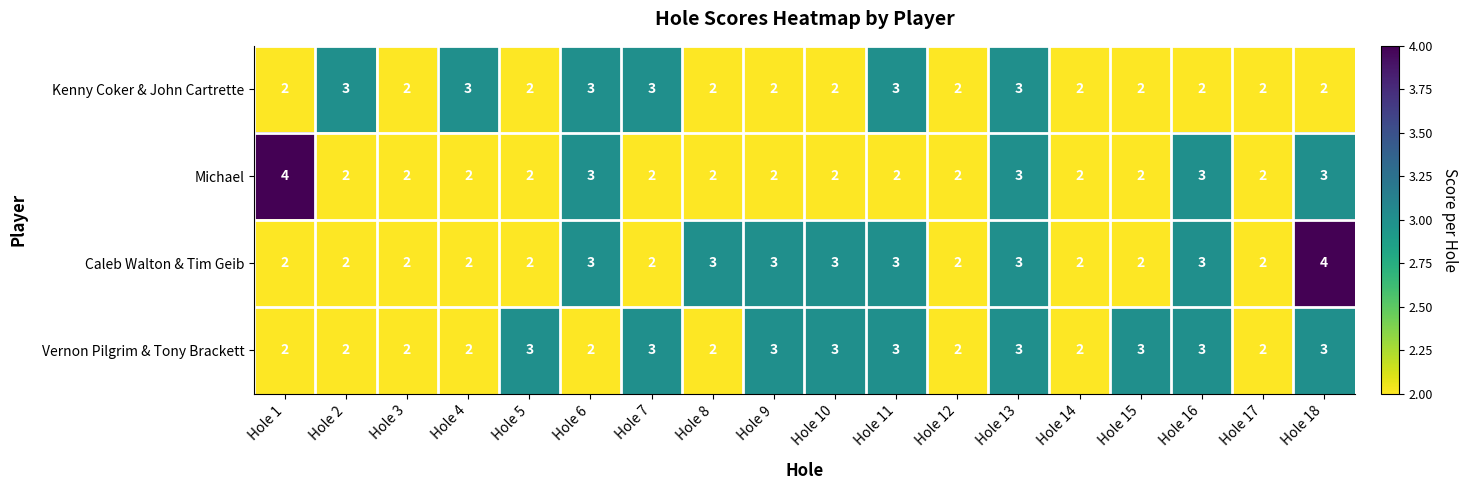

Between Hole 6 and Hole 13, which series saw the biggest shift?

Vernon Pilgrim & Tony Brackett